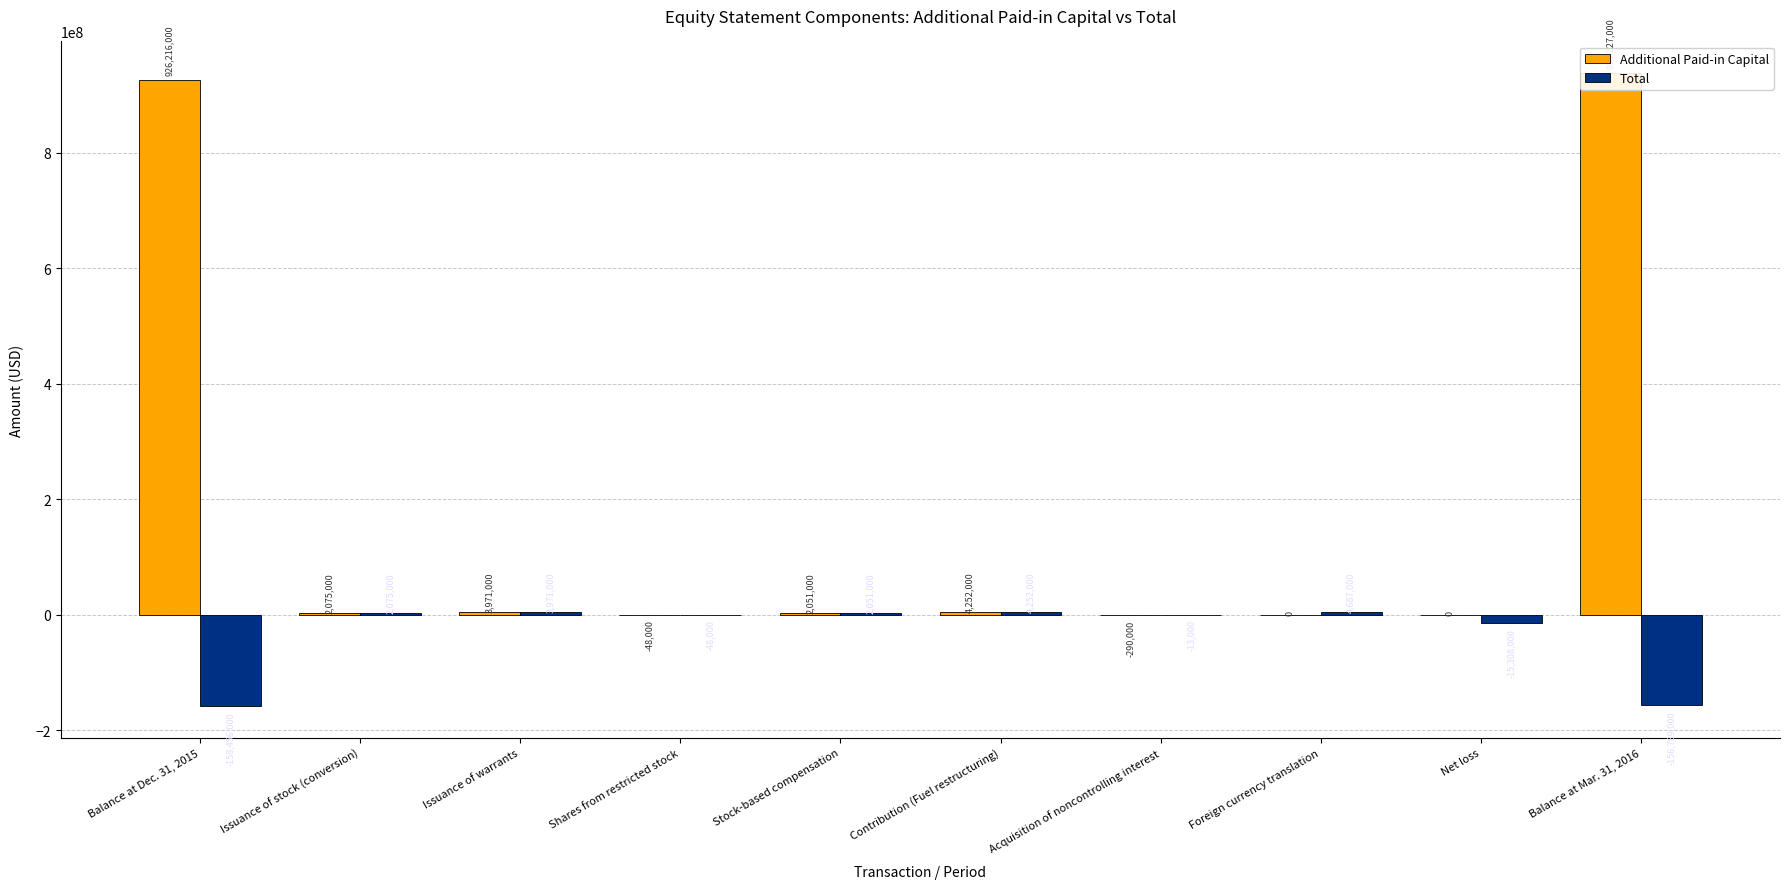

What are all the series names shown in the legend?

Additional Paid-in Capital, Total